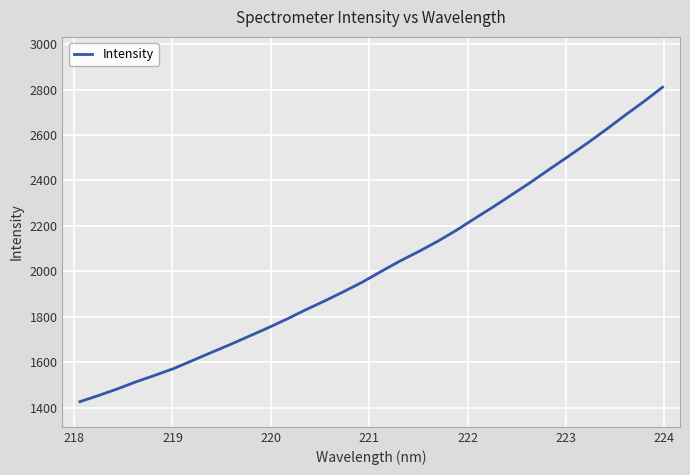

What is the difference between the maximum and minimum values?

1385.1